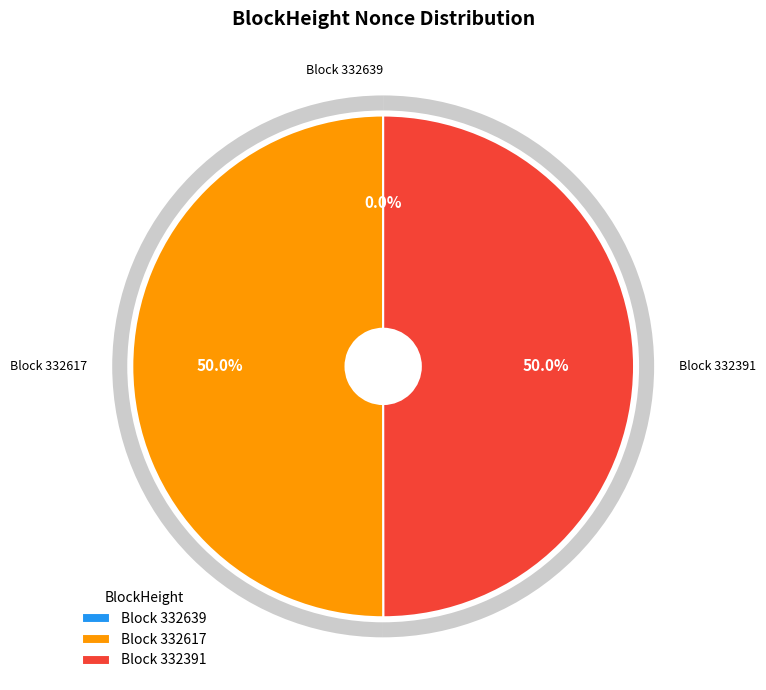

The 332639 slice represents 0% of the pie. True or false?

True